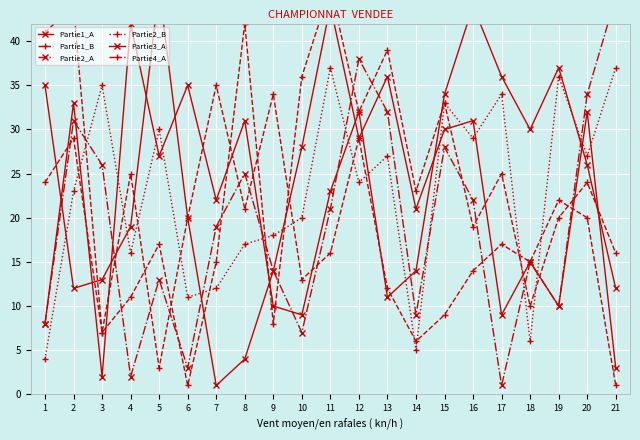

Reading right to left, list all the values displayed in this chart.

Partie1_A: 21=12	20=26	19=37	18=30	17=36	16=44	15=34	14=14	13=11	12=32	11=23	10=9	9=10	8=31	7=22	6=35	5=27	4=42	3=2	2=33	1=8
Partie1_B: 21=1	20=20	19=22	18=15	17=17	16=14	15=9	14=6	13=12	12=29	11=16	10=13	9=34	8=21	7=35	6=20	5=3	4=25	3=7	2=29	1=24
Partie2_A: 21=45	20=34	19=10	18=15	17=1	16=22	15=28	14=9	13=32	12=38	11=21	10=7	9=14	8=25	7=19	6=3	5=13	4=2	3=26	2=31	1=8
Partie2_B: 21=37	20=27	19=36	18=6	17=34	16=29	15=33	14=5	13=27	12=24	11=37	10=20	9=18	8=17	7=12	6=11	5=30	4=16	3=35	2=23	1=4
Partie3_A: 21=3	20=32	19=10	18=15	17=9	16=31	15=30	14=21	13=36	12=29	11=44	10=28	9=14	8=4	7=1	6=20	5=46	4=19	3=13	2=12	1=35
Partie4_A: 21=16	20=24	19=20	18=10	17=25	16=19	15=33	14=23	13=39	12=32	11=46	10=36	9=8	8=42	7=15	6=1	5=17	4=11	3=7	2=44	1=41